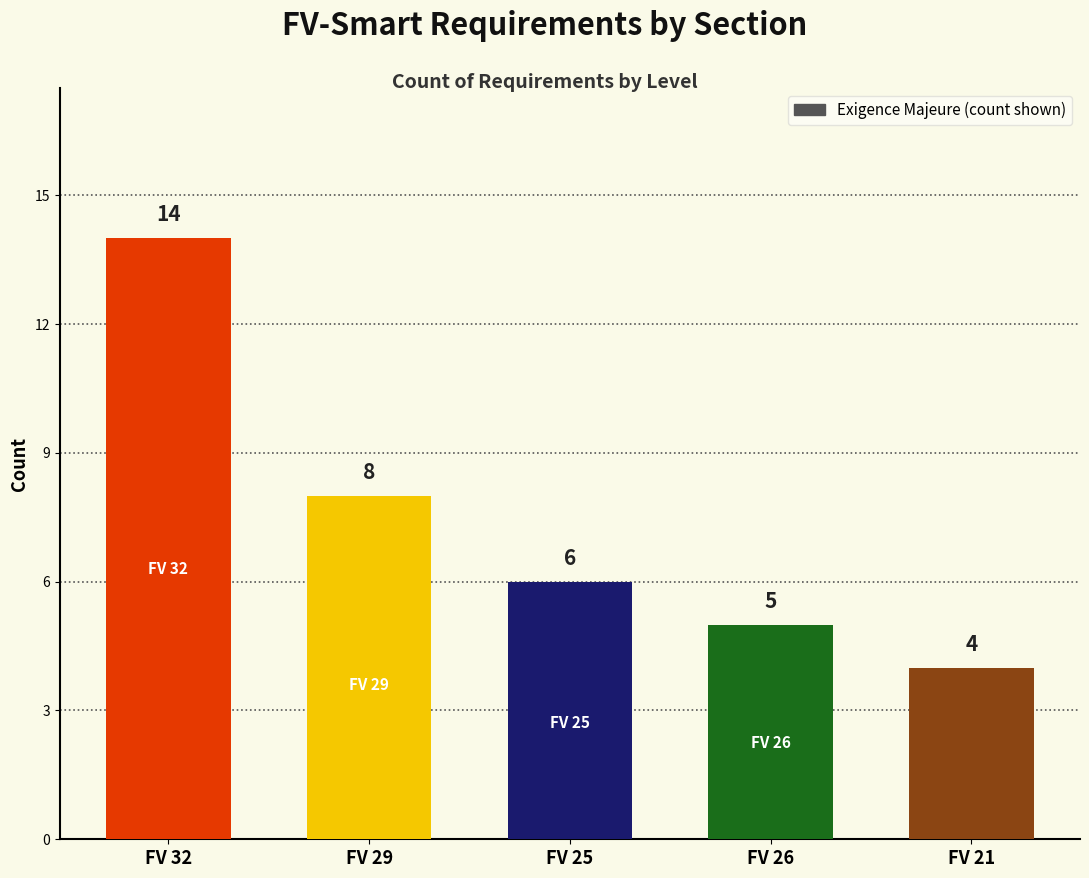

What position from the left is FV 32?

1